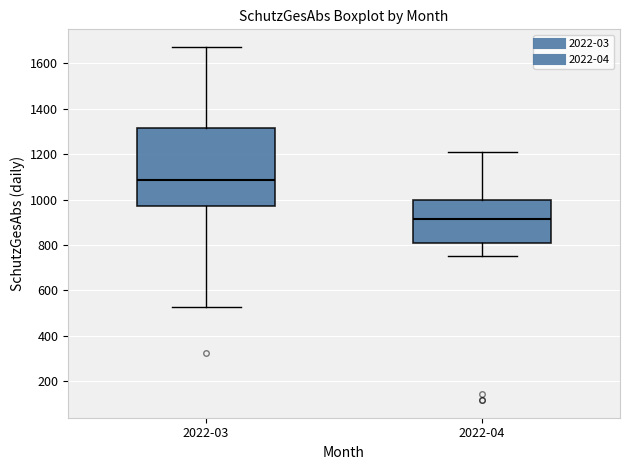

Which box has the highest median line?

2022-03